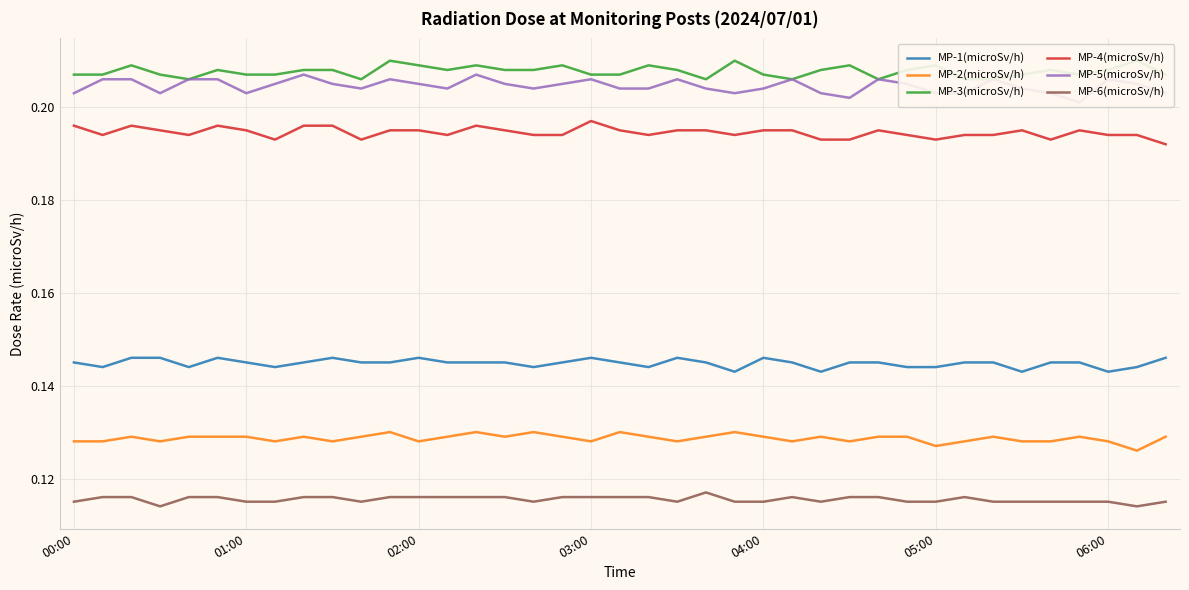

What is the difference between the highest and lowest values at 17?

0.1